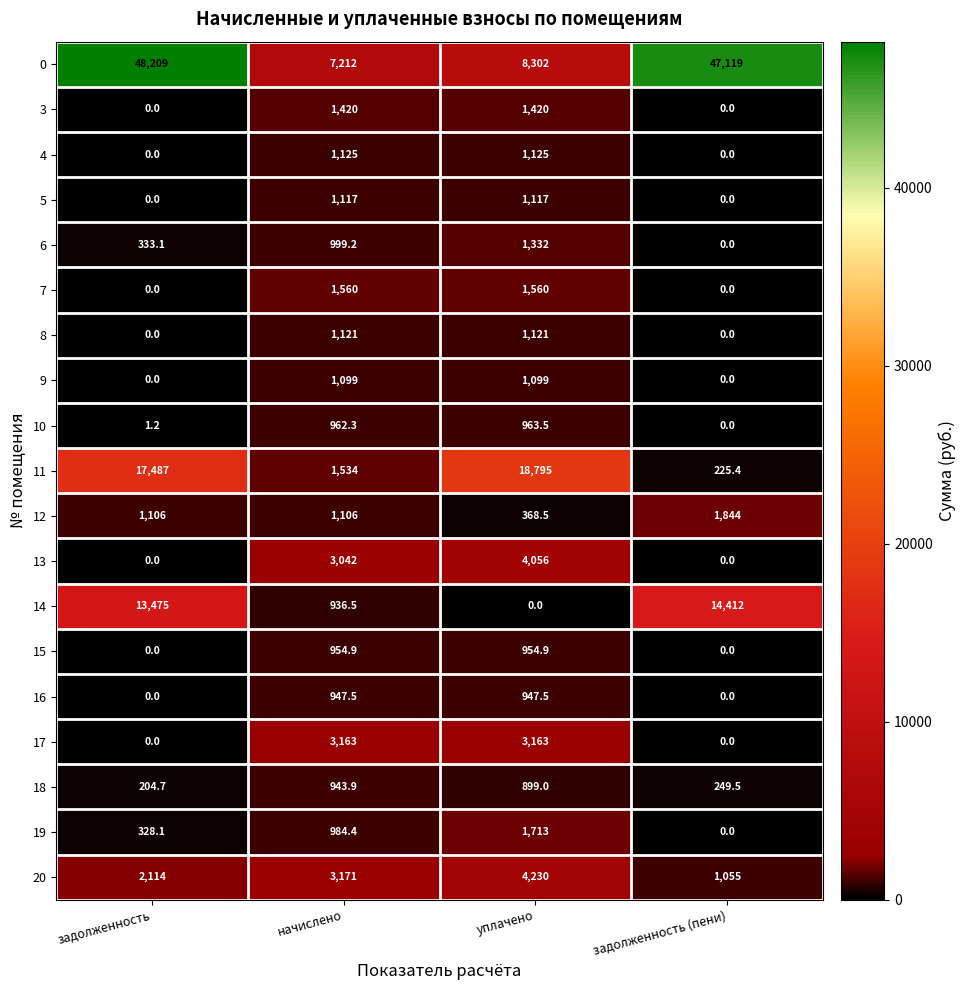

The value of 12 at начислено is 711.1. True or false?

False